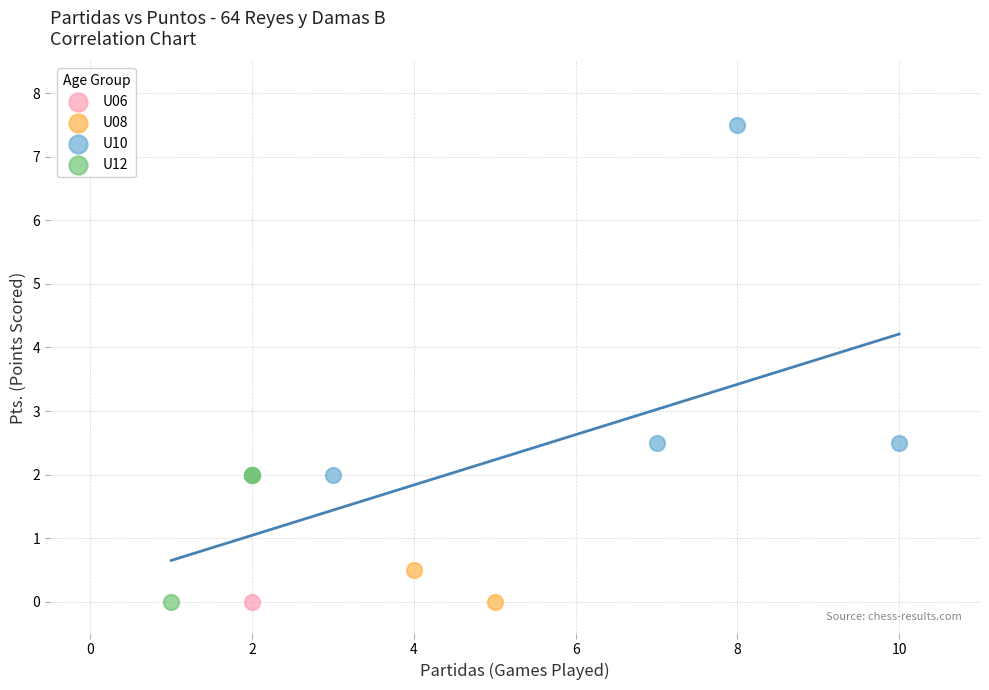

What are all the series names shown in the legend?

U06, U08, U10, U12